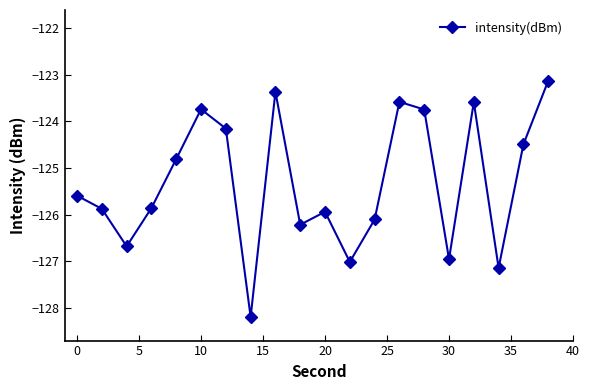

How many interior local valleys (lower than both neighbors) does the data have?

6